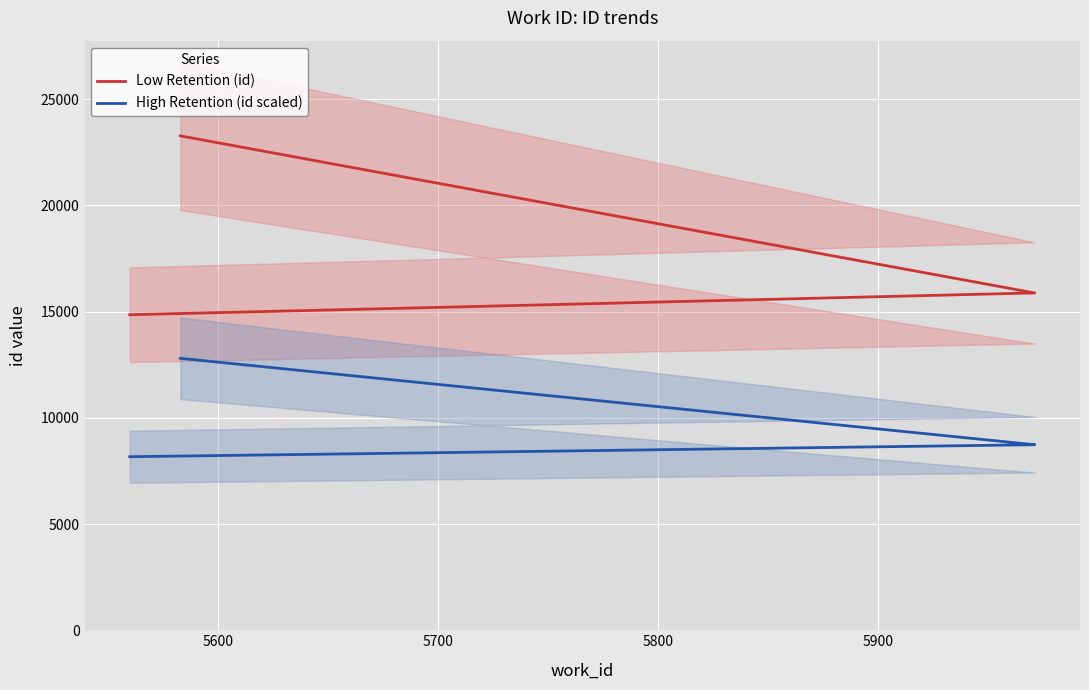

True or false: Low Retention (id) has a value of 23464.8 at 5700.

False